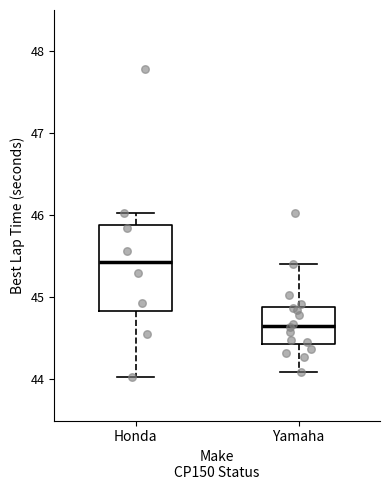

Which box is the tallest, from its lower edge to its upper edge?

Honda